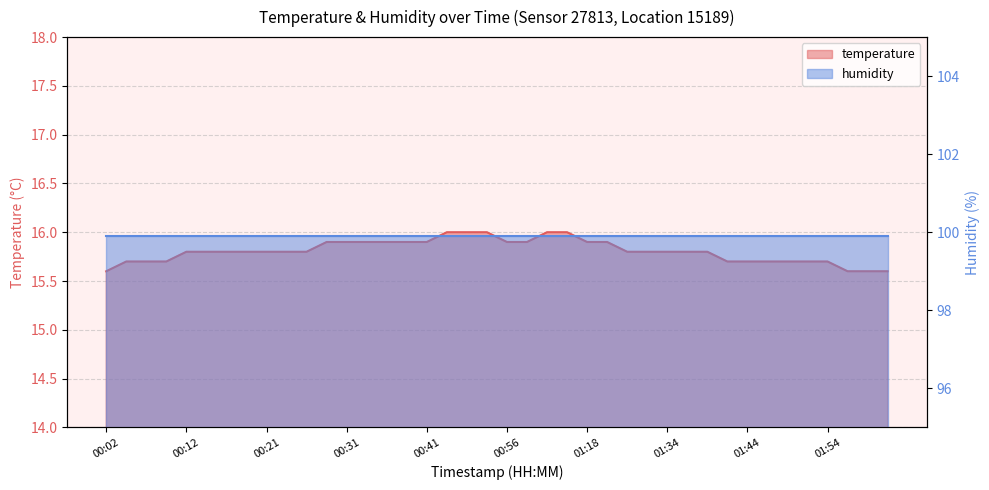

At which label is the value closest to 15?

00:02